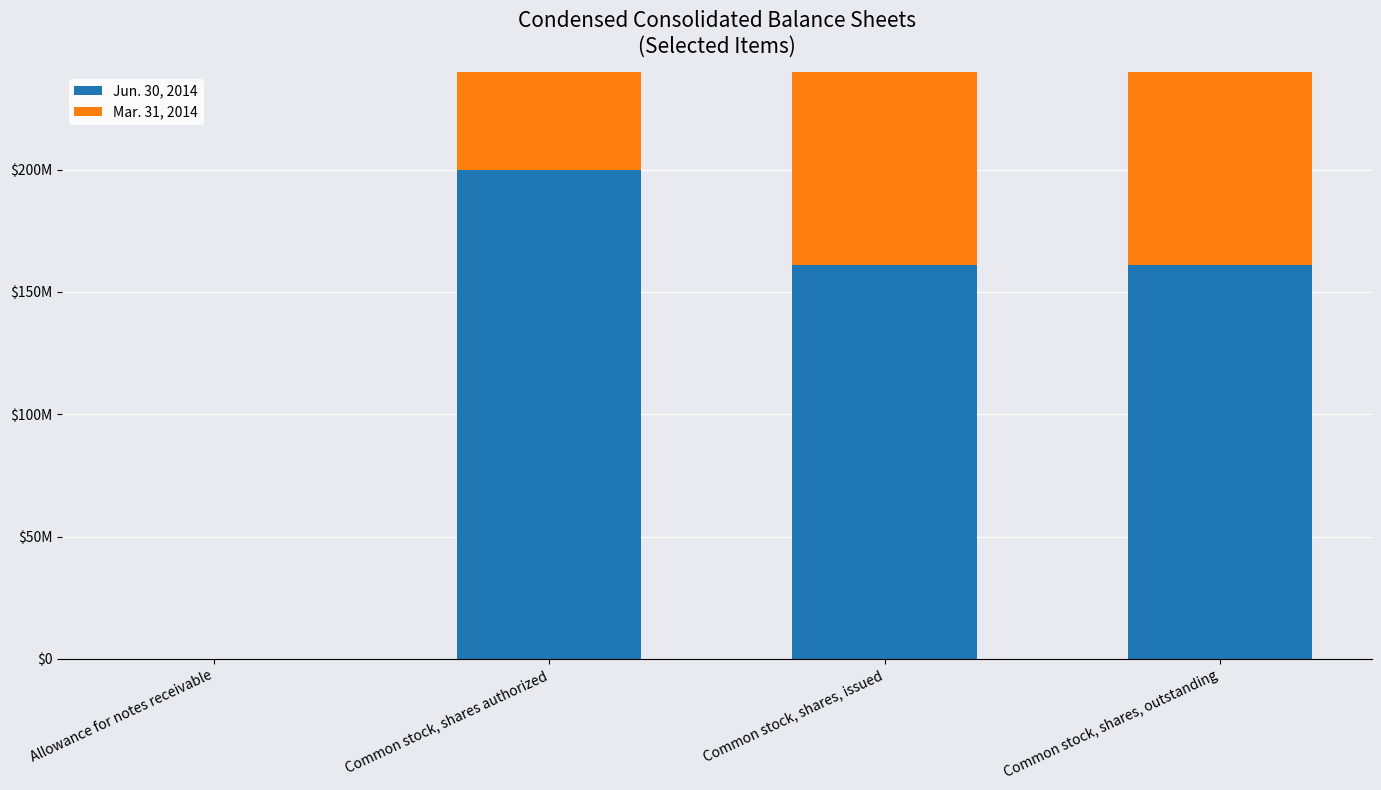

Reading left to right, transcribe all the data shown in this chart.

Jun. 30, 2014: 6034	200000000	161124318	161124318
Mar. 31, 2014: 6034	200000000	161124318	161124318